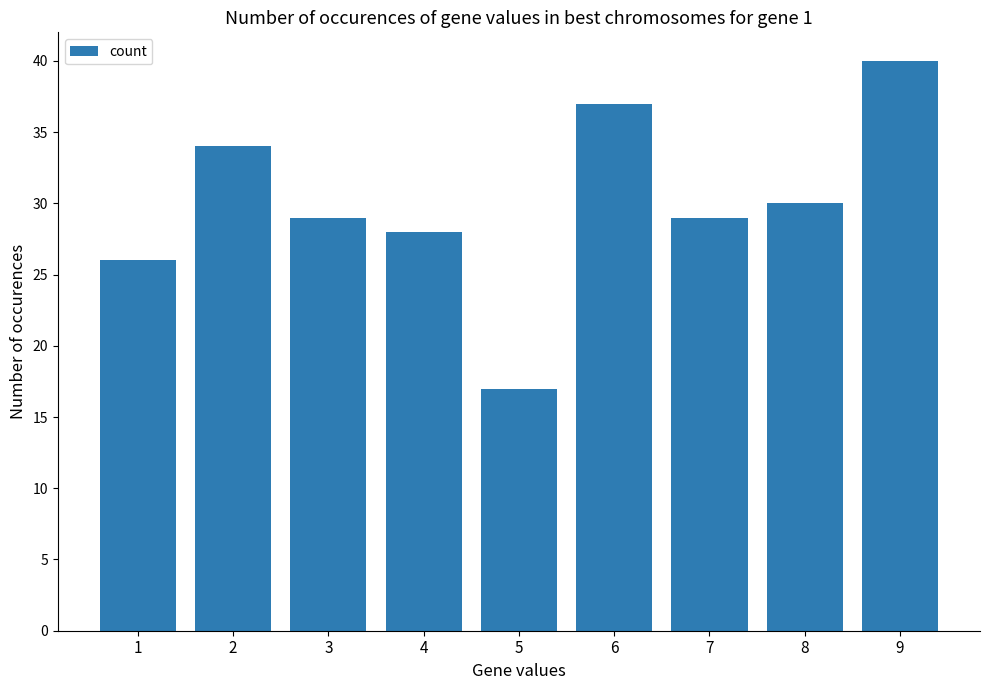

What is the change in value from 1 to 5?

-9